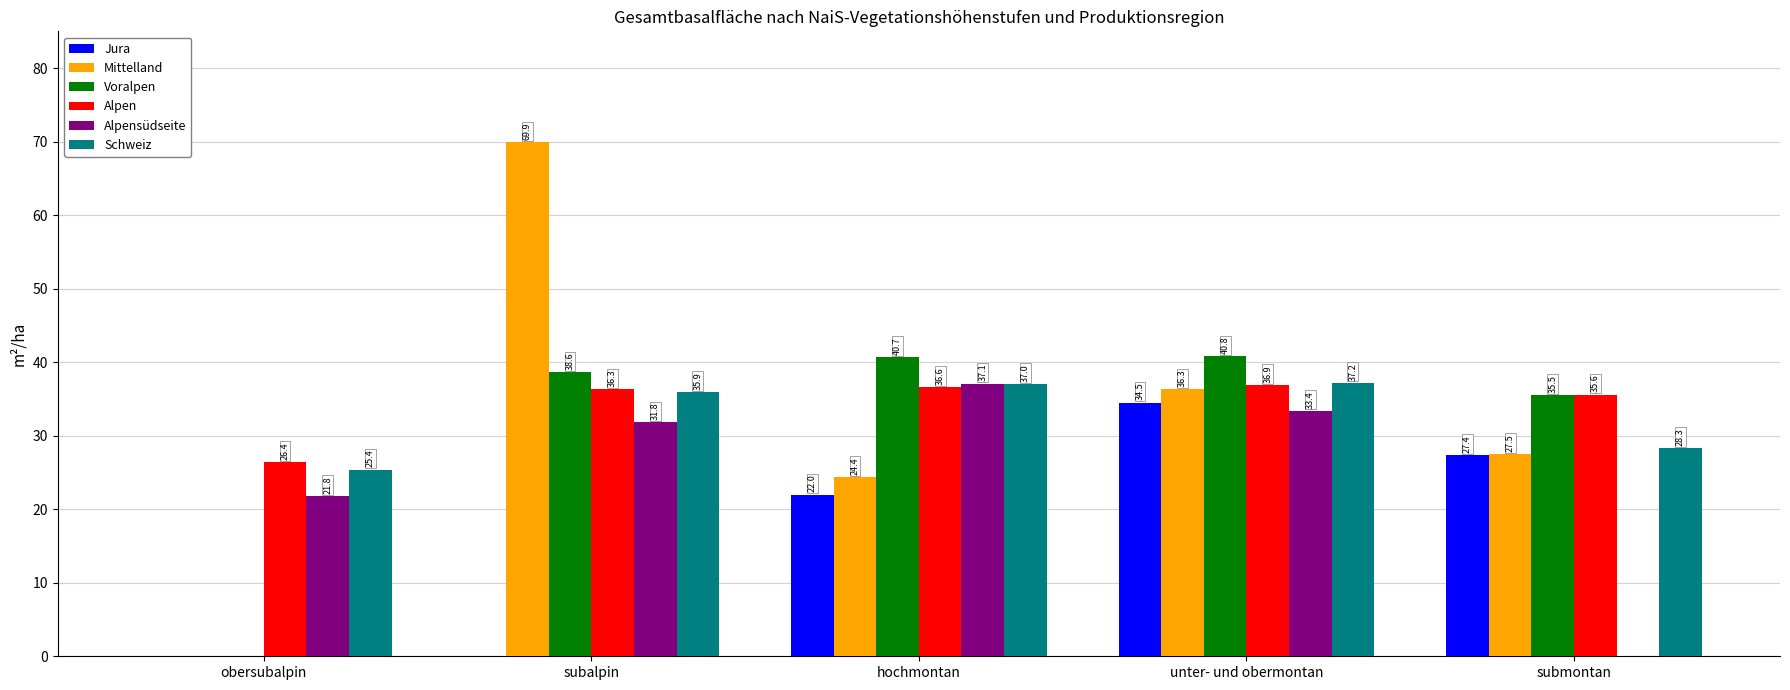

What is the approximate value of Alpen at subalpin?

36.3